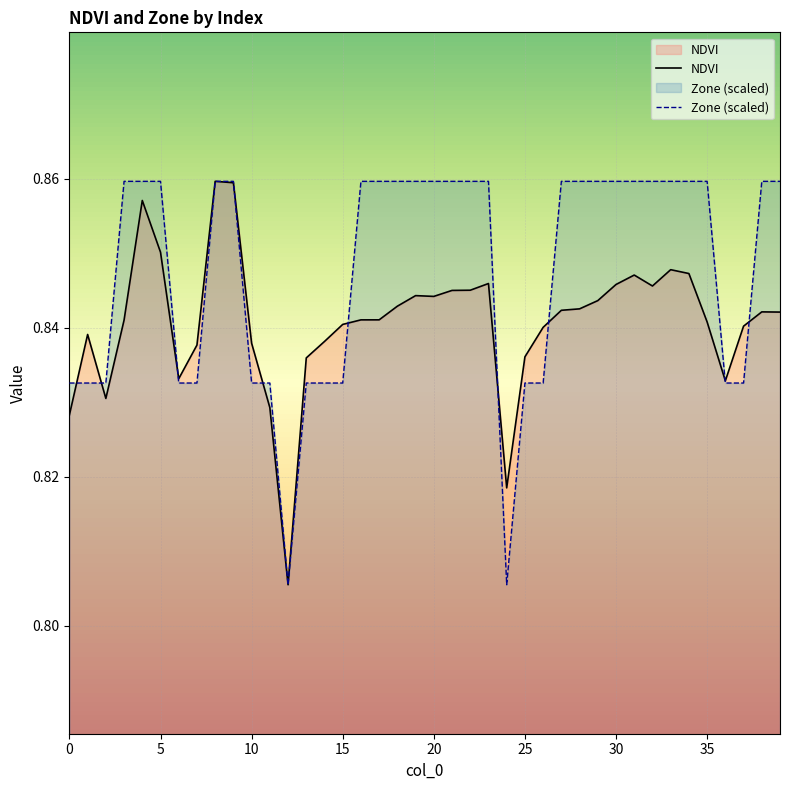

Reading left to right, list all the values displayed in this chart.

NDVI: 0.8	0.8	0.8	0.8	0.9	0.9	0.8	0.8	0.9	0.9	0.8	0.8	0.8	0.8	0.8	0.8	0.8	0.8	0.8	0.8	0.8	0.8	0.8	0.8	0.8	0.8	0.8	0.8	0.8	0.8	0.8	0.8	0.8	0.8	0.8	0.8	0.8	0.8	0.8	0.8
Zone: 0.8	0.8	0.8	0.9	0.9	0.9	0.8	0.8	0.9	0.9	0.8	0.8	0.8	0.8	0.8	0.8	0.9	0.9	0.9	0.9	0.9	0.9	0.9	0.9	0.8	0.8	0.8	0.9	0.9	0.9	0.9	0.9	0.9	0.9	0.9	0.9	0.8	0.8	0.9	0.9